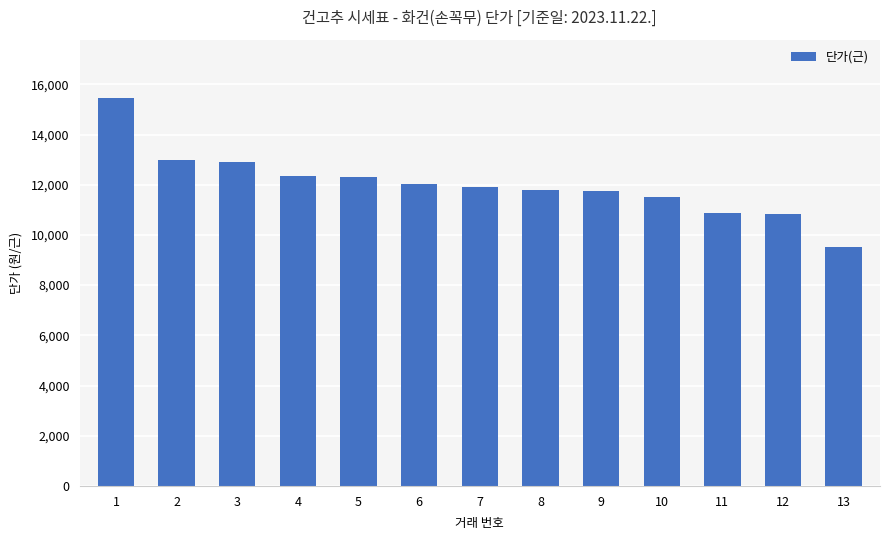

Between 11 and 4, which is larger?

4